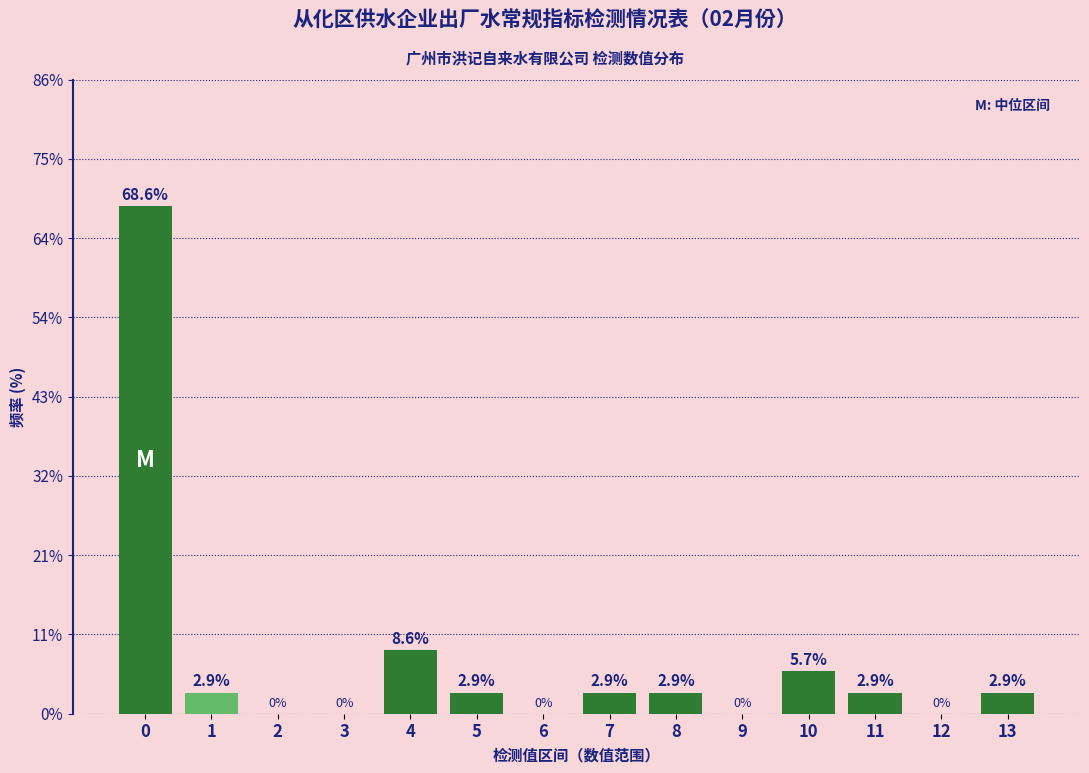

Reading right to left, list all the values displayed in this chart.

13=2.9	12=0.0	11=2.9	10=5.7	9=0.0	8=2.9	7=2.9	6=0.0	5=2.9	4=8.6	3=0.0	2=0.0	1=2.9	0=68.6